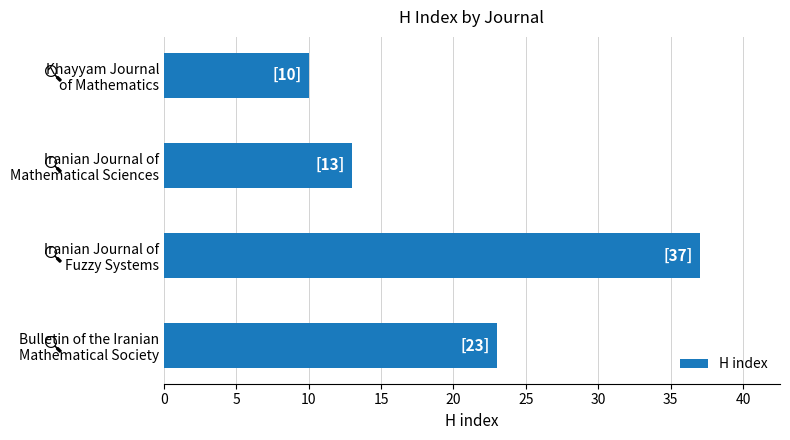

Reading bottom to top, what are all the values shown in this chart?

23	37	13	10